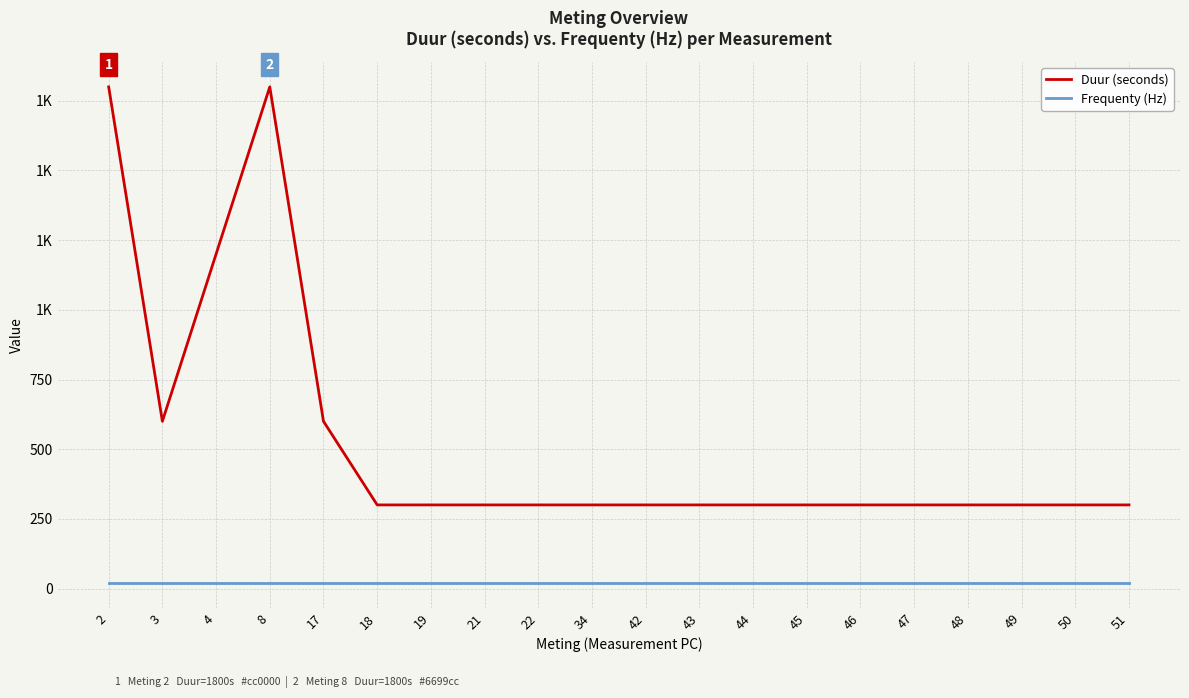

Reading left to right, extract all data points from this chart.

Duur (seconds): 1800	600	1200	1800	600	300	300	300	300	300	300	300	300	300	300	300	300	300	300	300
Frequenty (Hz): 20	20	20	20	20	20	20	20	20	20	20	20	20	20	20	20	20	20	20	20